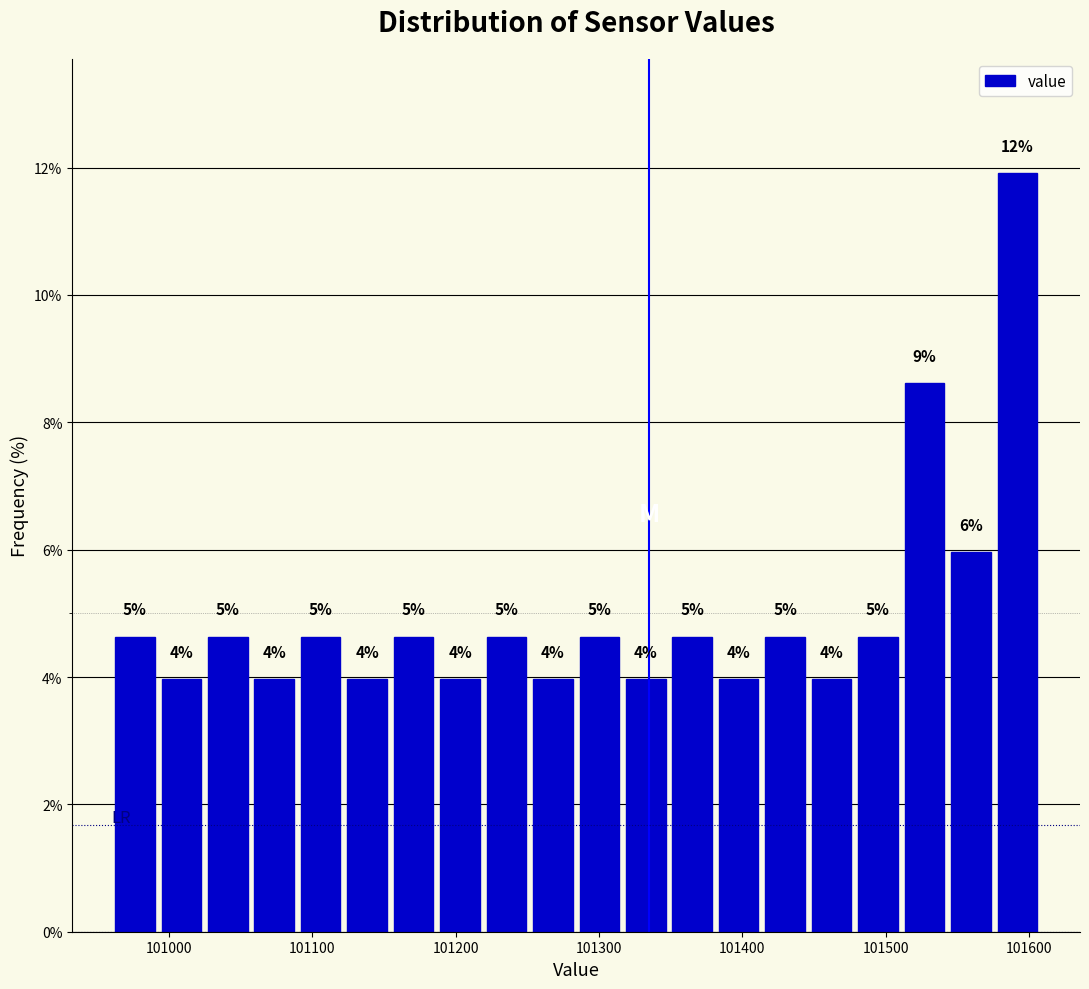

Around what value on the x-axis is the tallest bar? Give the approximate position of its centre, as read against the axis.

101590